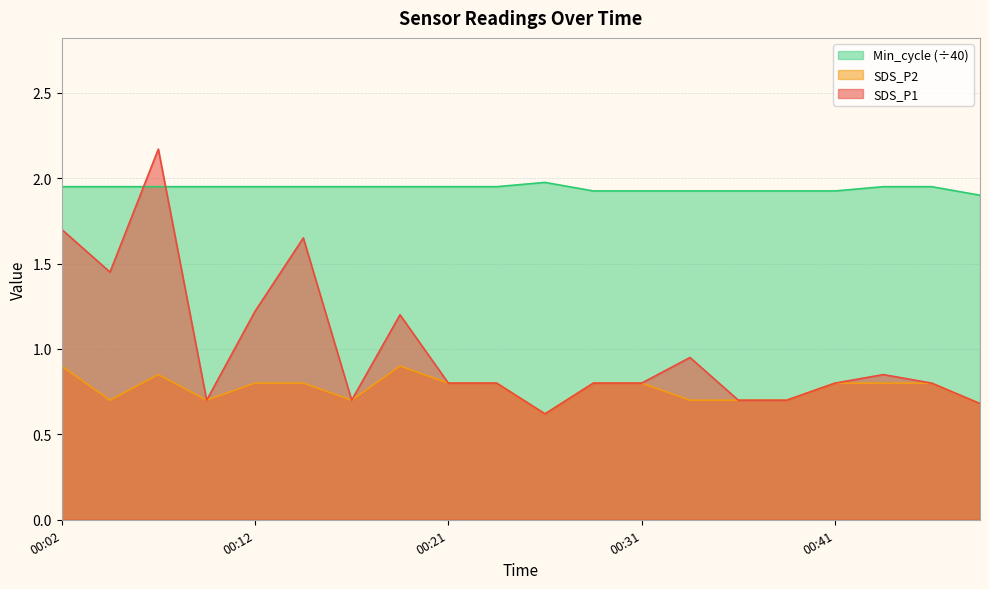

Does the chart display data point markers on the line(s)?

No